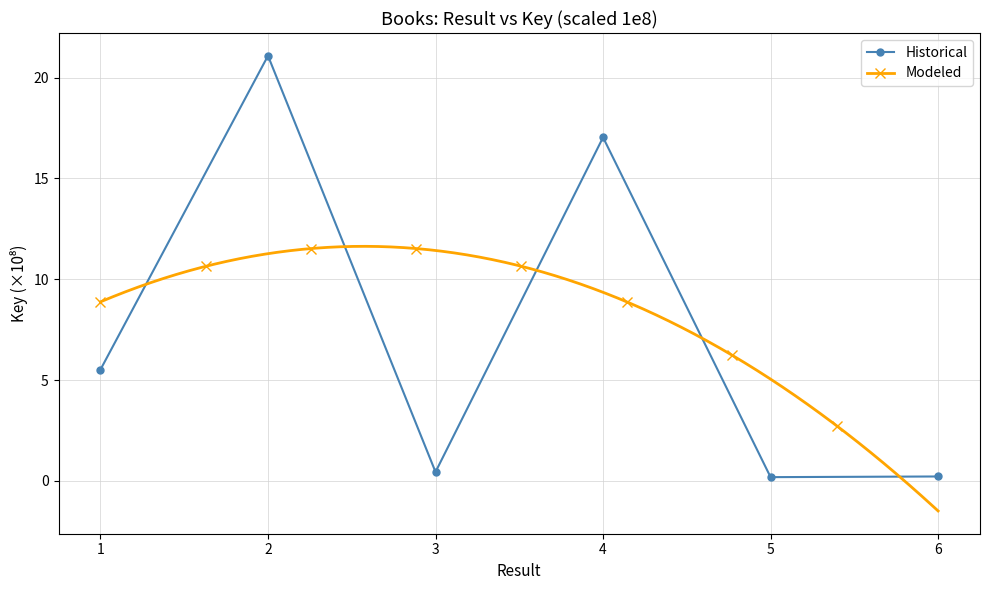

Does the chart have visible grid lines?

Yes